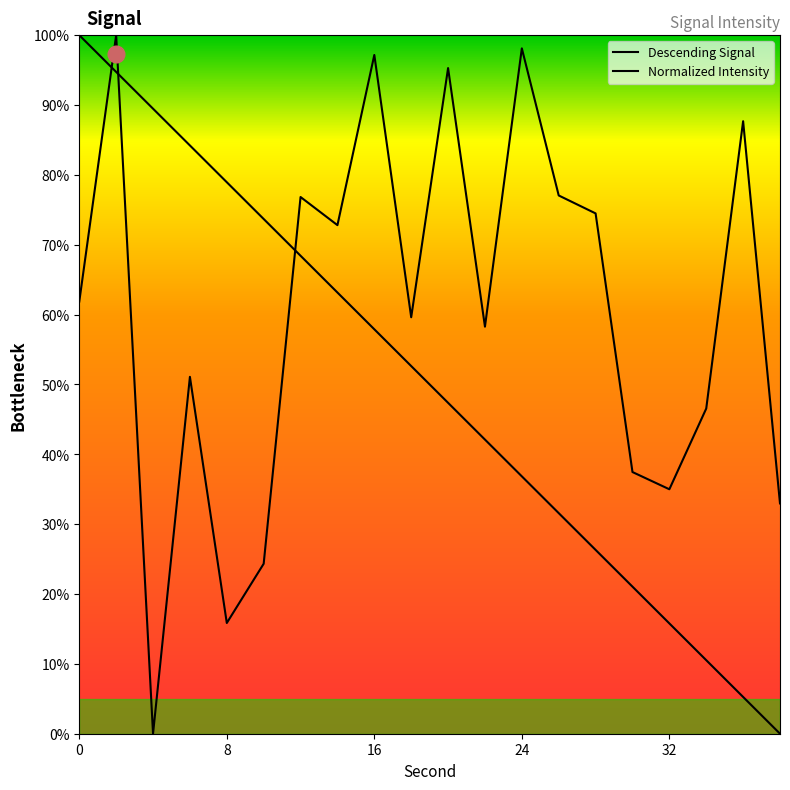

Which category has the highest value across all series?

2